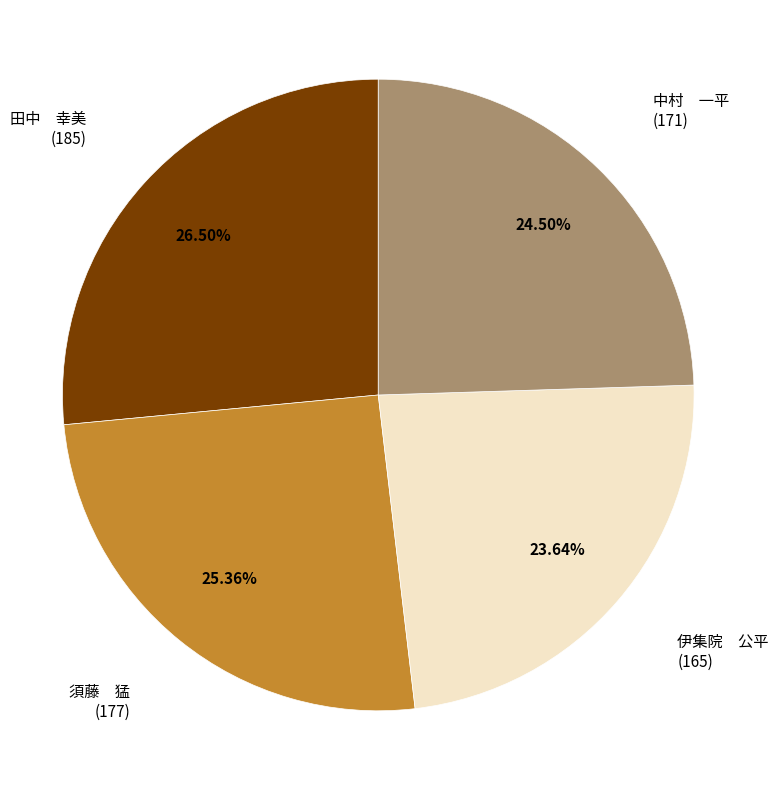

How many segments does this pie chart have?

4